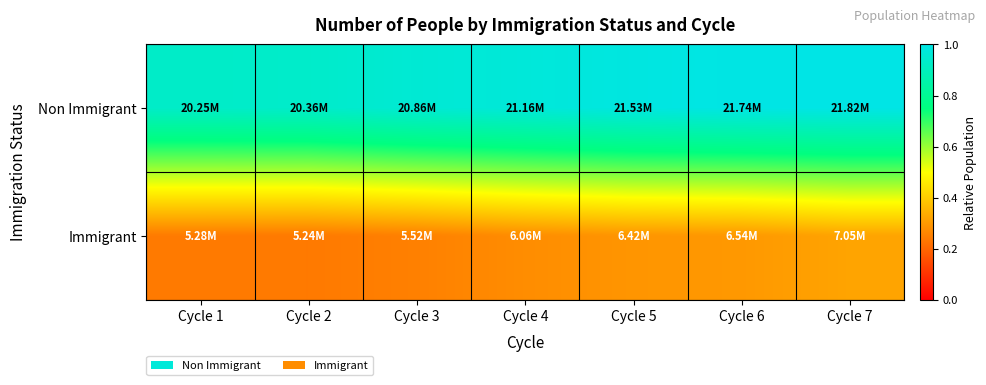

Reading left to right, extract all data points from this chart.

Non Immigrant: Cycle 1=0.9	Cycle 2=0.9	Cycle 3=1.0	Cycle 4=1.0	Cycle 5=1.0	Cycle 6=1.0	Cycle 7=1.0
Immigrant: Cycle 1=0.2	Cycle 2=0.2	Cycle 3=0.3	Cycle 4=0.3	Cycle 5=0.3	Cycle 6=0.3	Cycle 7=0.3